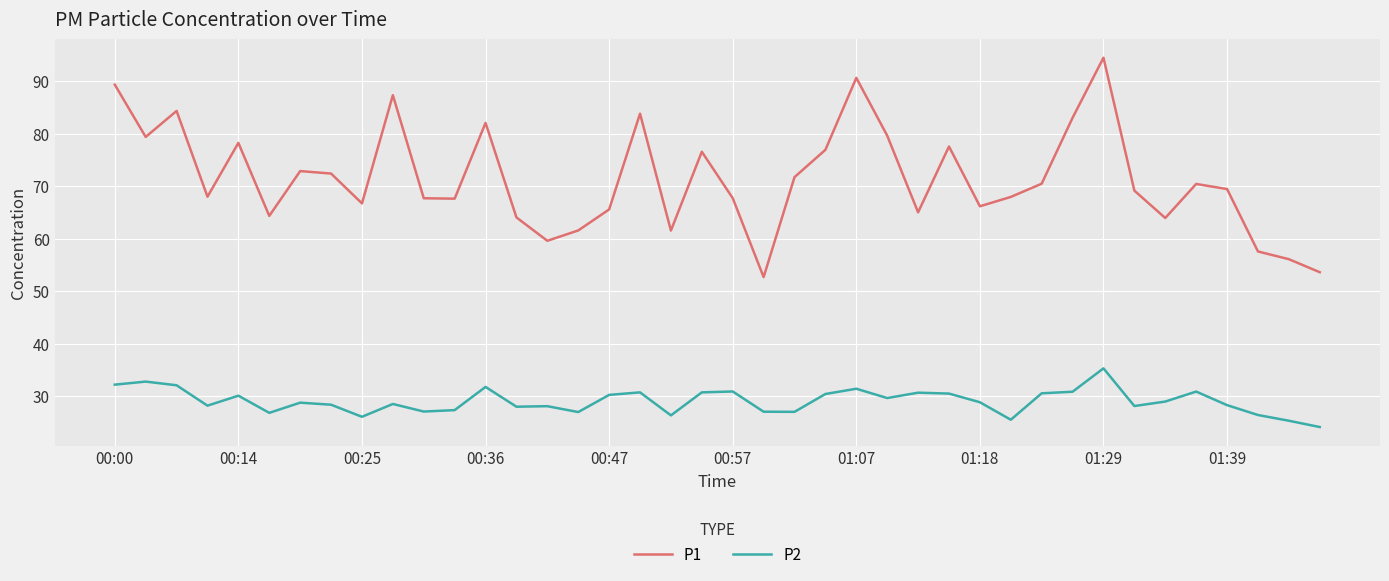

What are all the series names shown in the legend?

P1, P2